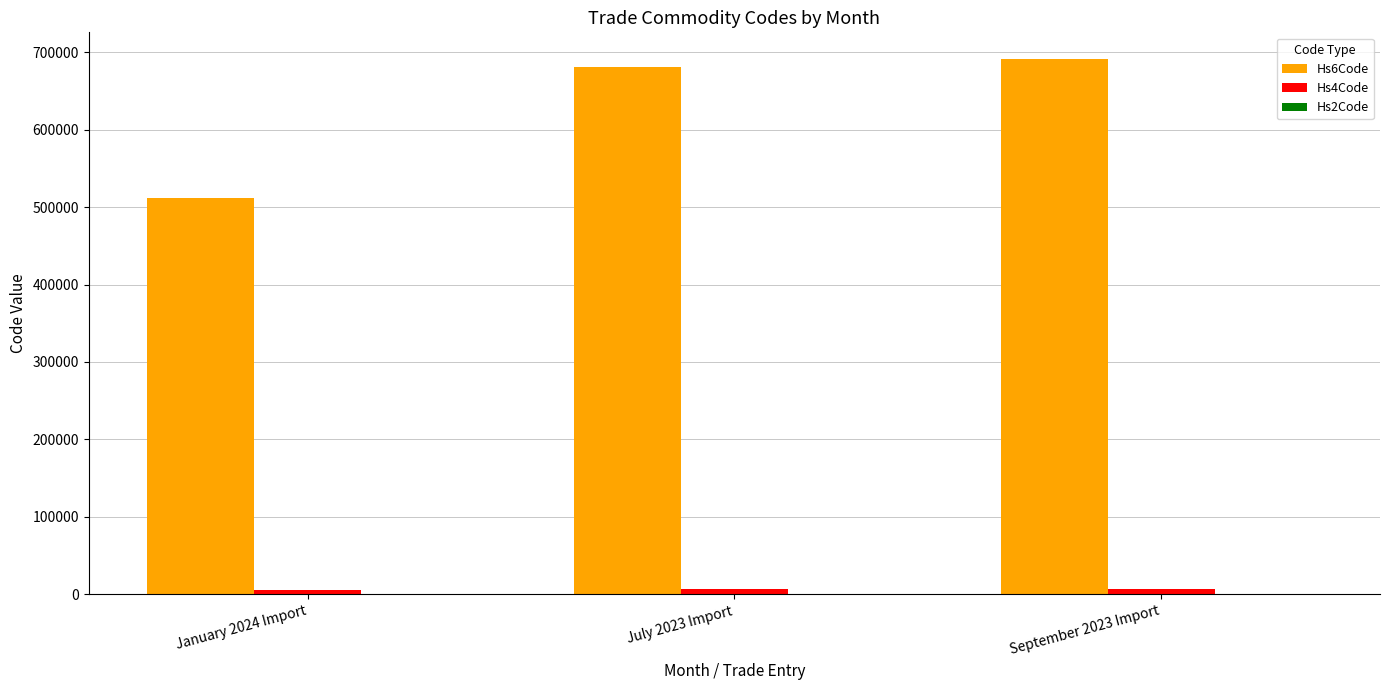

What is the greatest value displayed?

691110